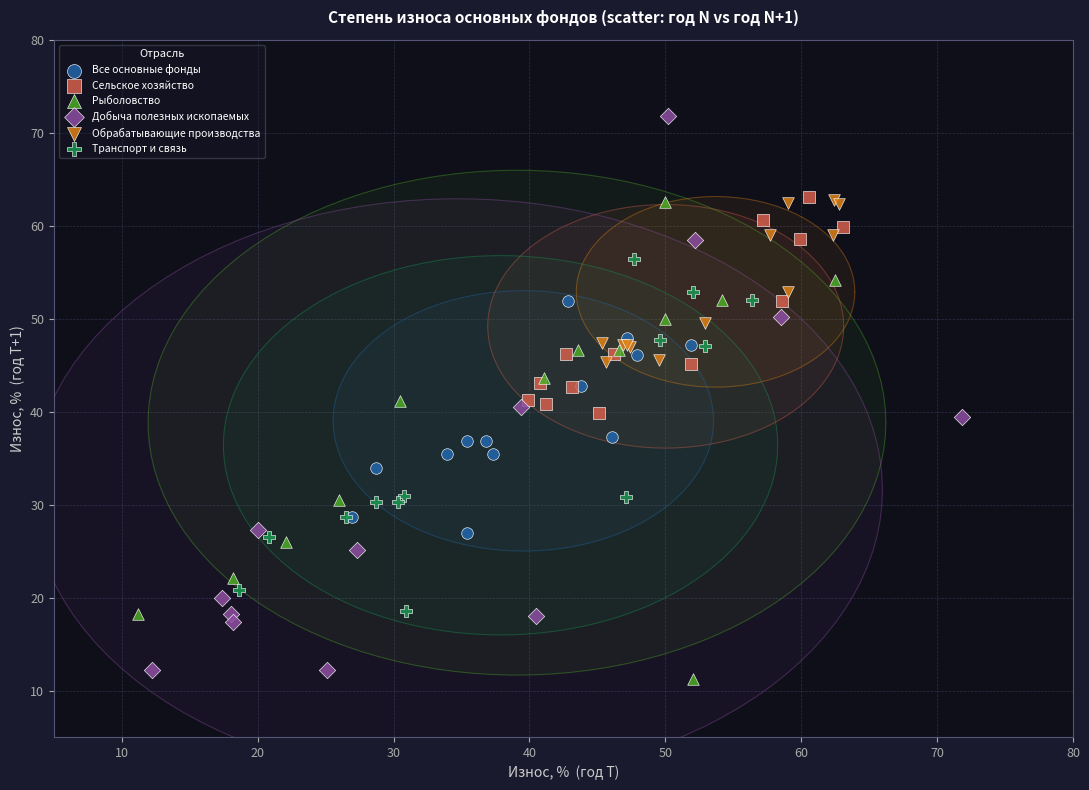

Which series contains the highest Y value?

Добыча полезных ископаемых